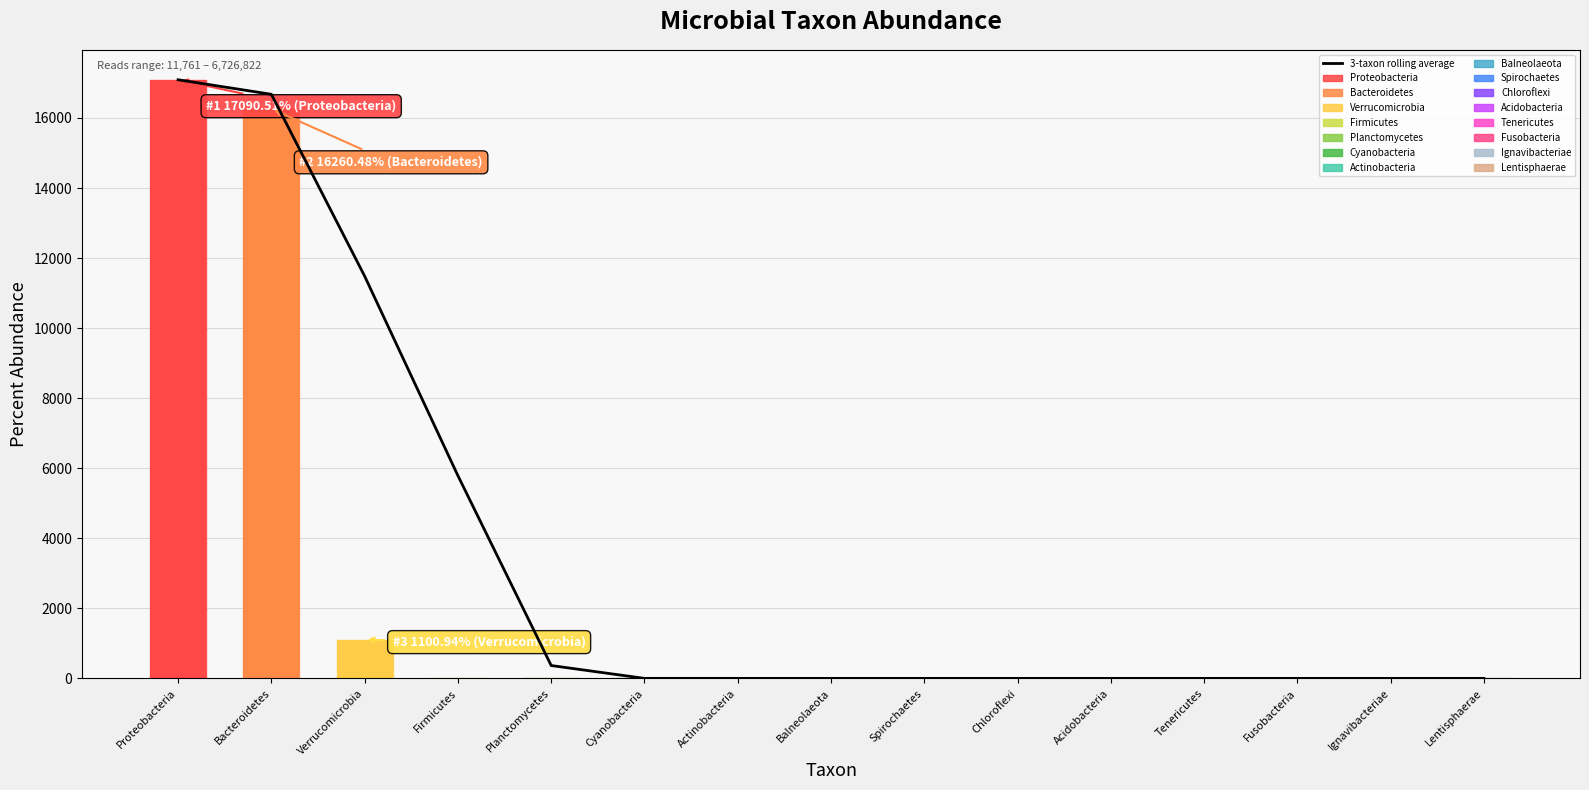

Is it true that the value at Chloroflexi is 0.2?

True